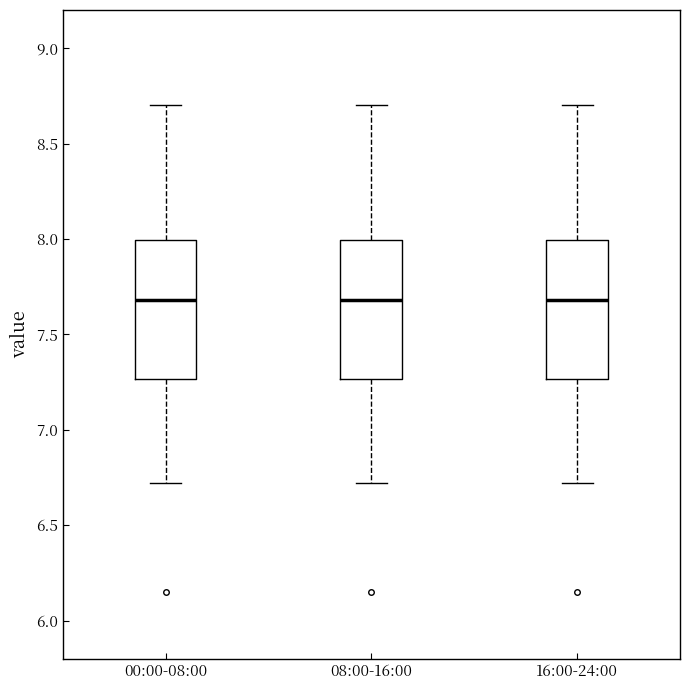

Reading left to right, read every box against the y-axis: the position of its median line, the range the box covers, and the ends of its whiskers. The values are not printed on the chart, so give them approximately, as read against the axis.

00:00-08:00: median 7.70, box 7.25 to 8.00, whiskers 6.70 to 8.70
08:00-16:00: median 7.70, box 7.25 to 8.00, whiskers 6.70 to 8.70
16:00-24:00: median 7.70, box 7.25 to 8.00, whiskers 6.70 to 8.70